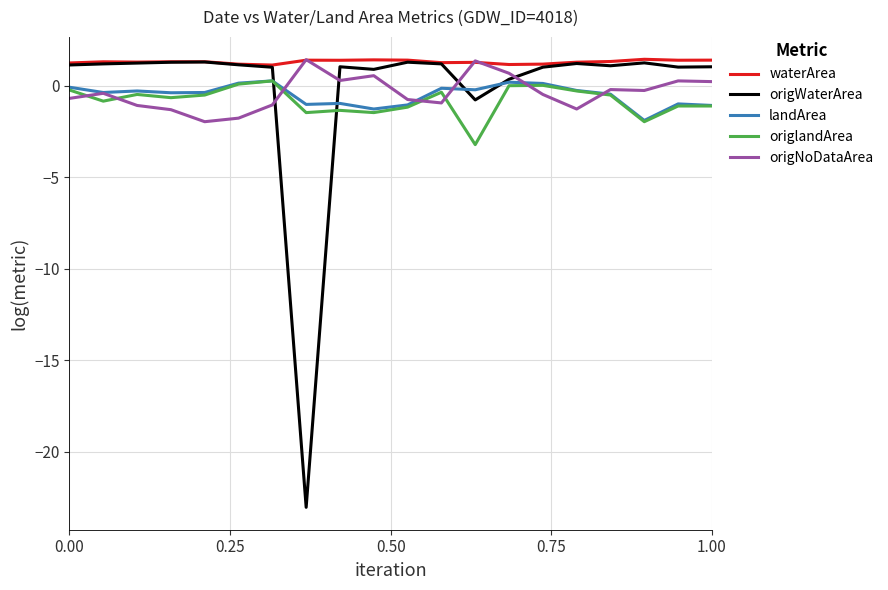

Which series ends up on top after the final intersection of origNoDataArea and landArea?

origNoDataArea